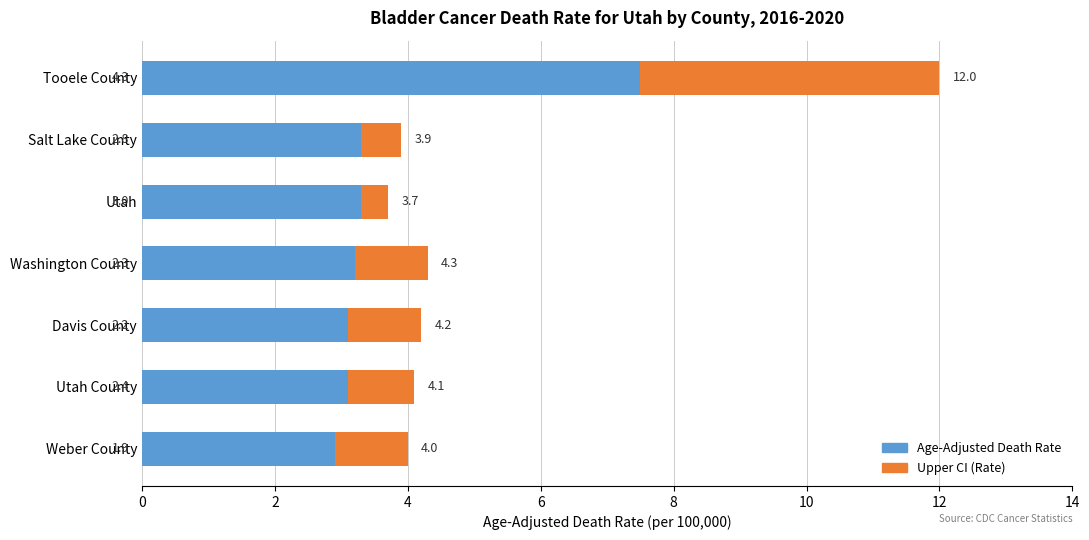

What is the difference between the second highest and second lowest values in the Age-Adjusted Death Rate series?

0.2